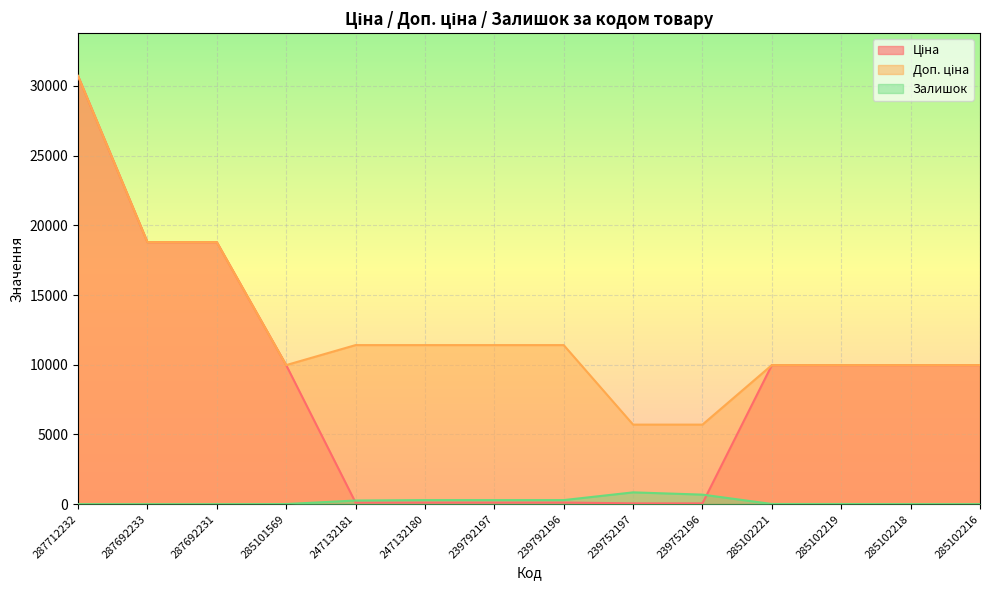

Between 239752196 and 285102219, which series saw the biggest shift?

Ціна